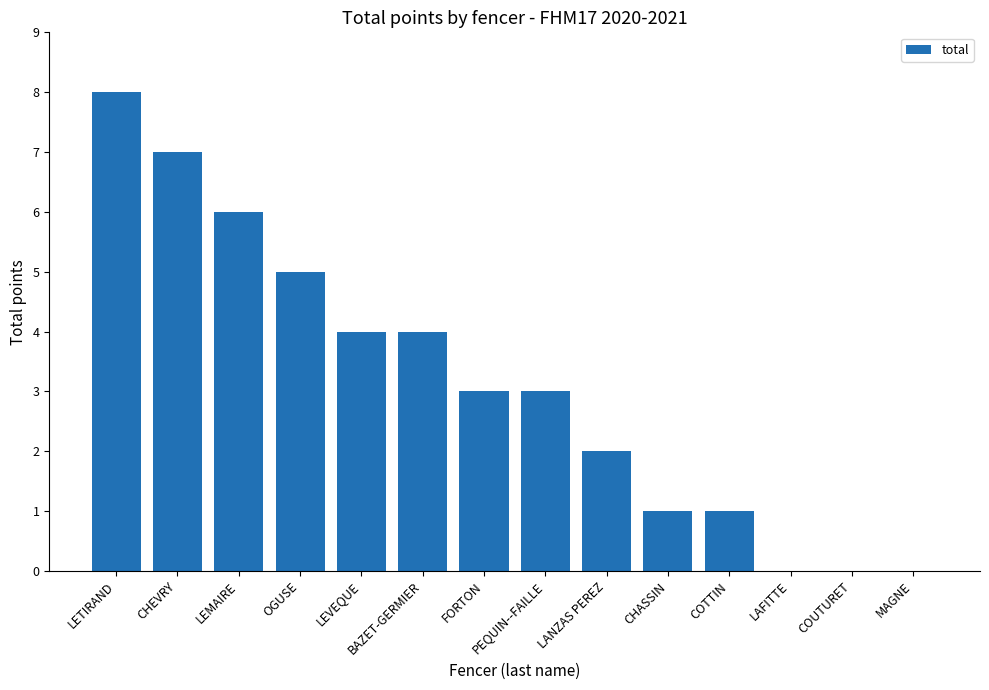

Read the value at COTTIN.

1